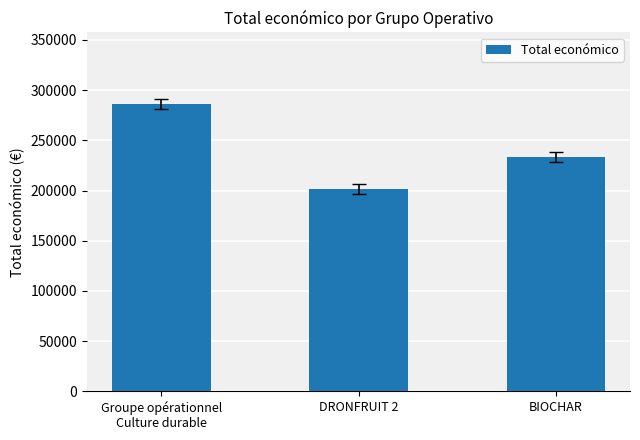

What is the sum of the values at Groupe opérationnel
Culture durable and BIOCHAR?

519533